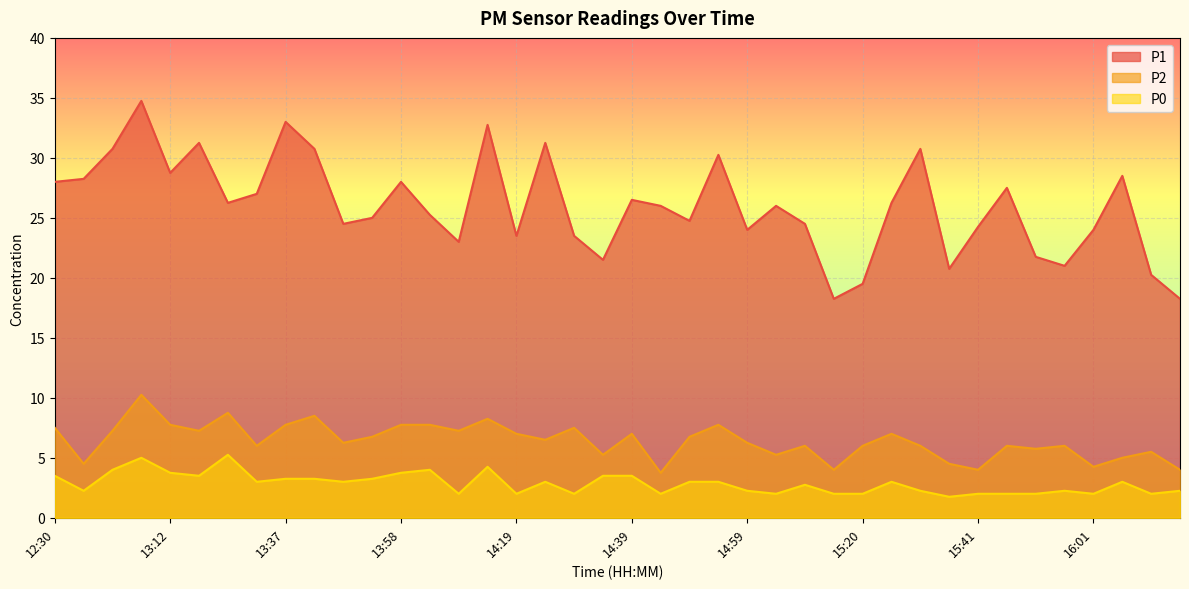

What is the label of the 32nd point from the right?

13:37